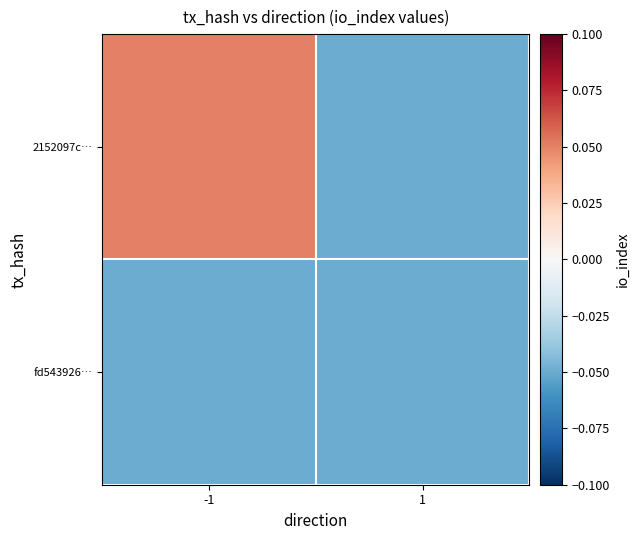

Which has a higher value, 1 or -1?

-1